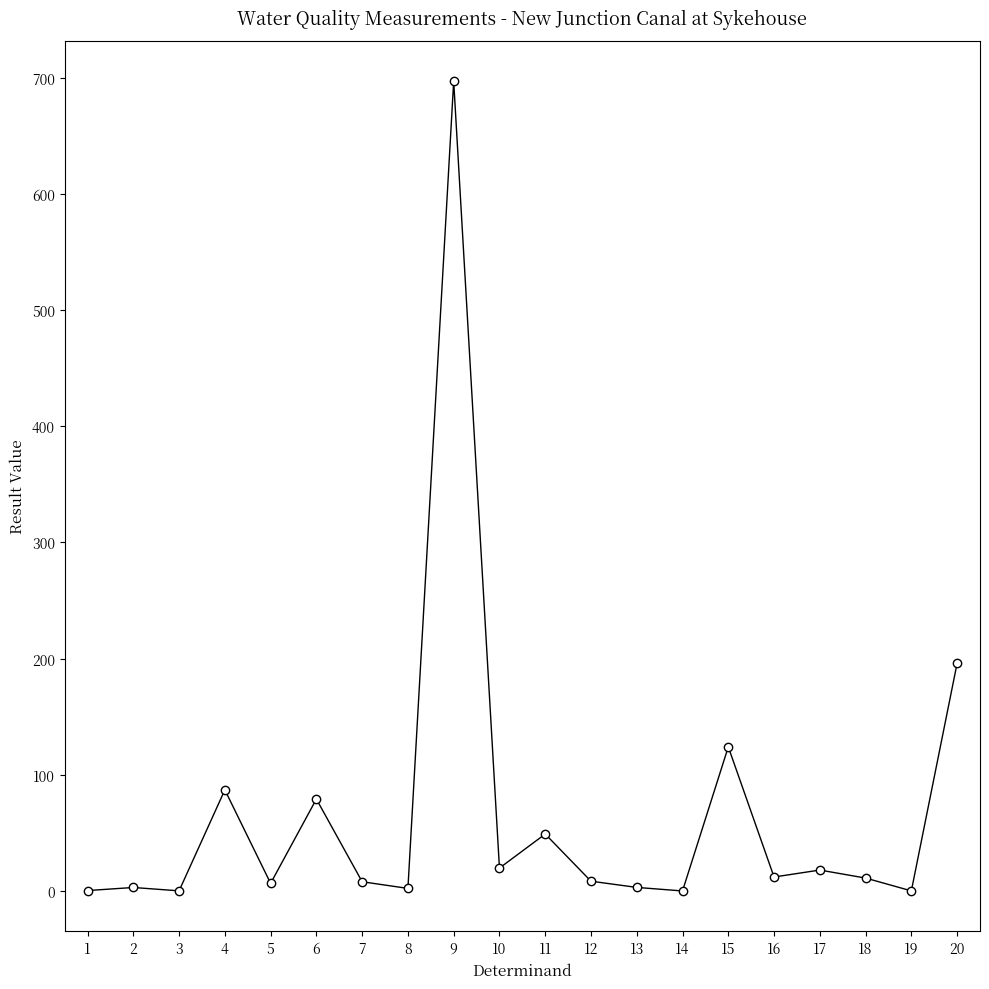

How many lines are shown in the chart?

1